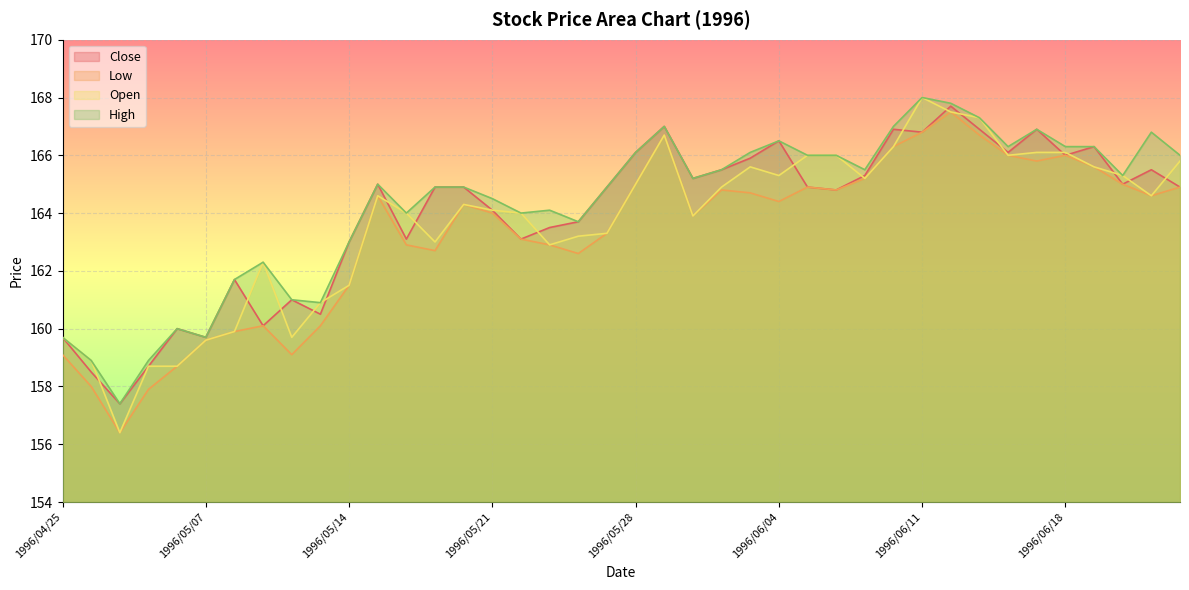

What is the total value across all series at 1996/06/04?

662.7